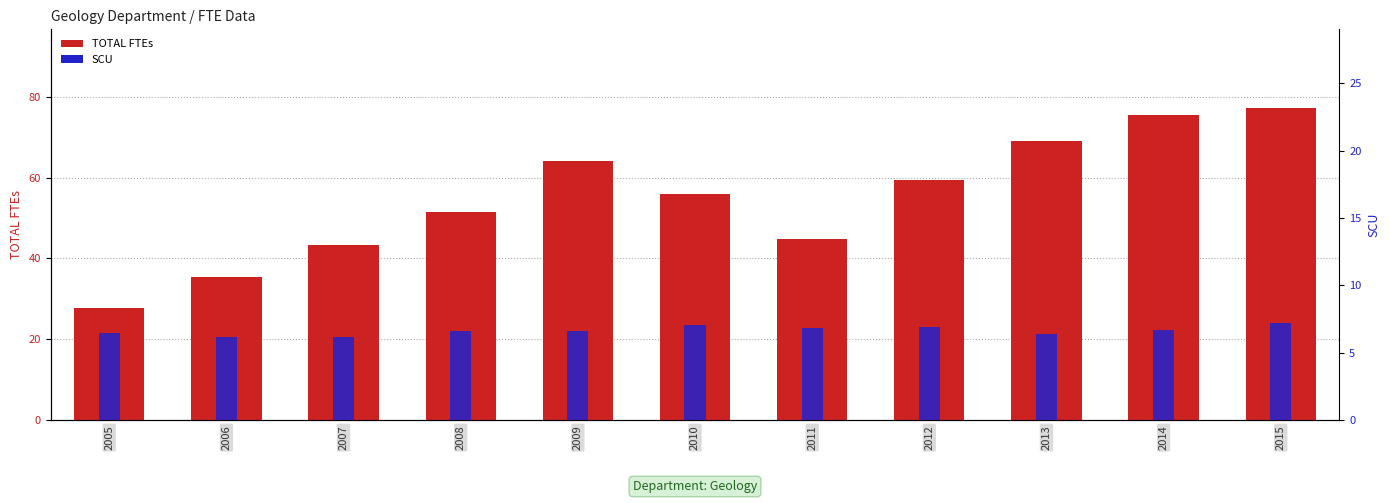

Which series changed the most between 2010 and 2014?

TOTAL FTEs